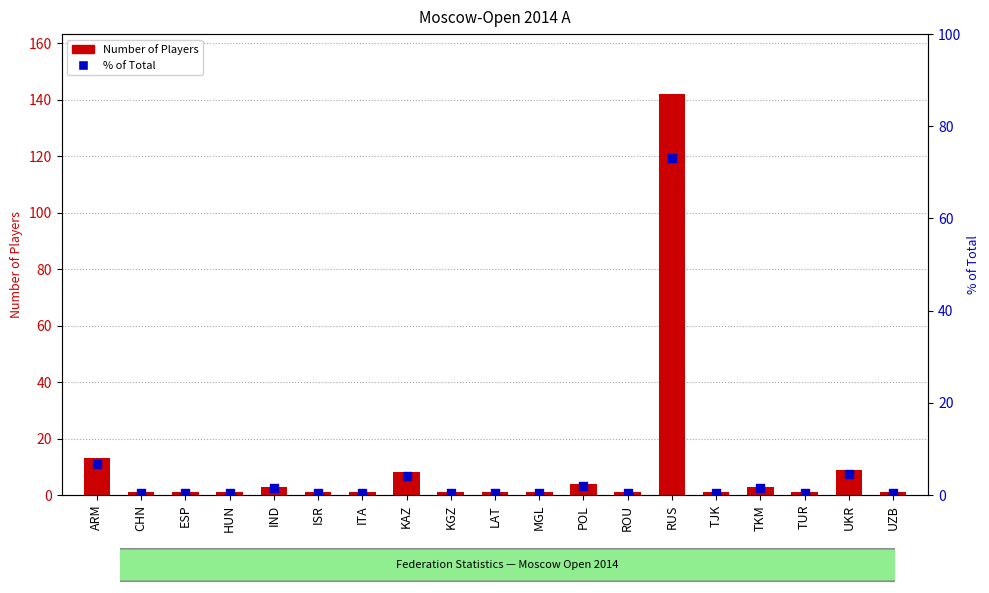

Which series has the largest total across all categories?

Number of Players